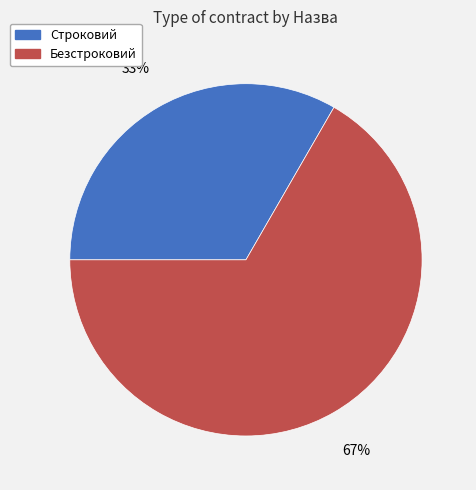

To the nearest percent, what percentage of the pie is Строковий?

33%